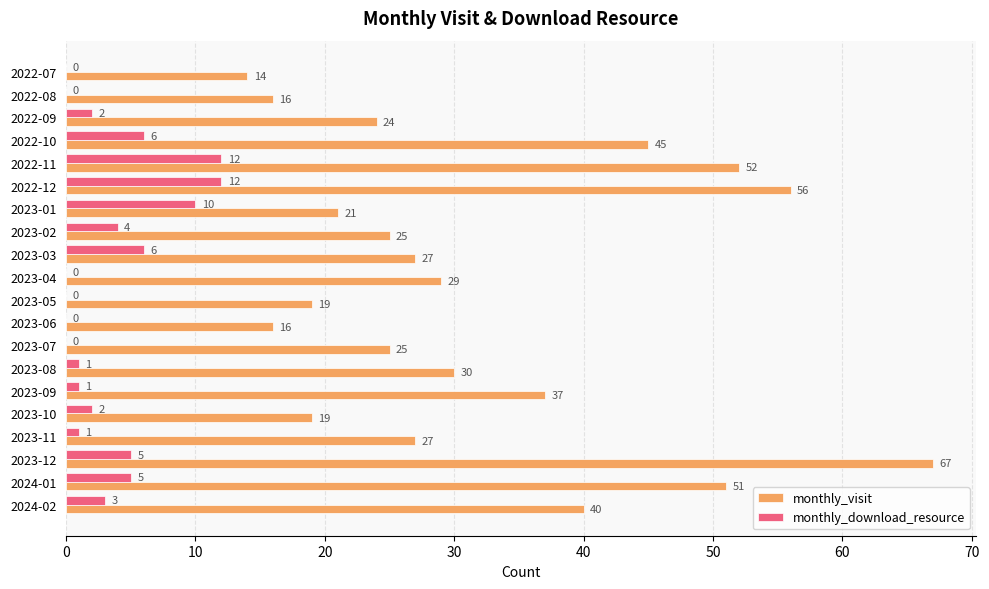

Is it true that monthly_download_resource equals 10 at 2023-03?

False